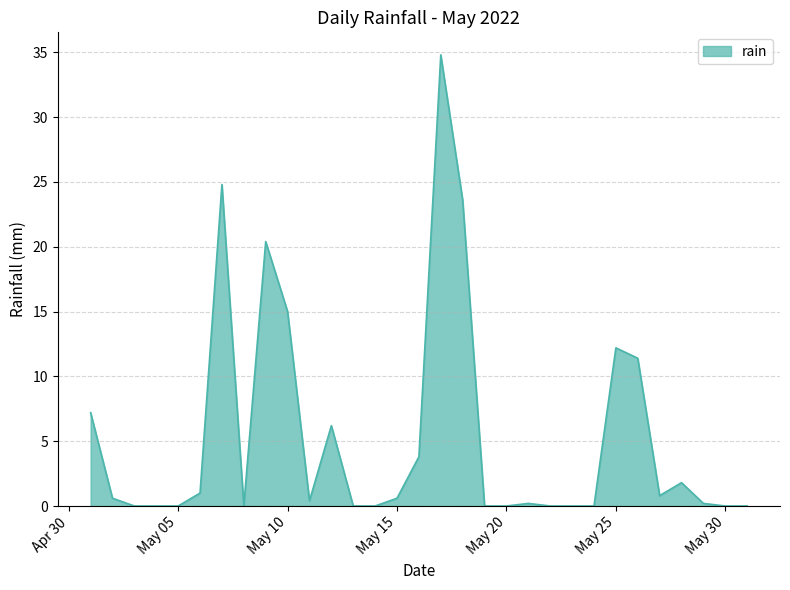

What is the difference between the maximum and minimum values?

34.8